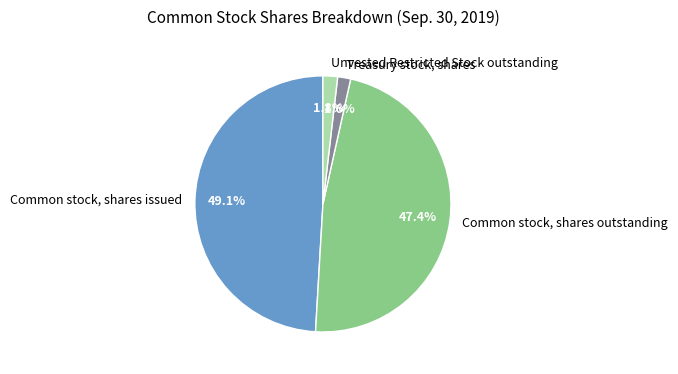

Rank the categories by value from highest to lowest.

Common stock, shares issued, Common stock, shares outstanding, Unvested Restricted Stock outstanding, Treasury stock, shares